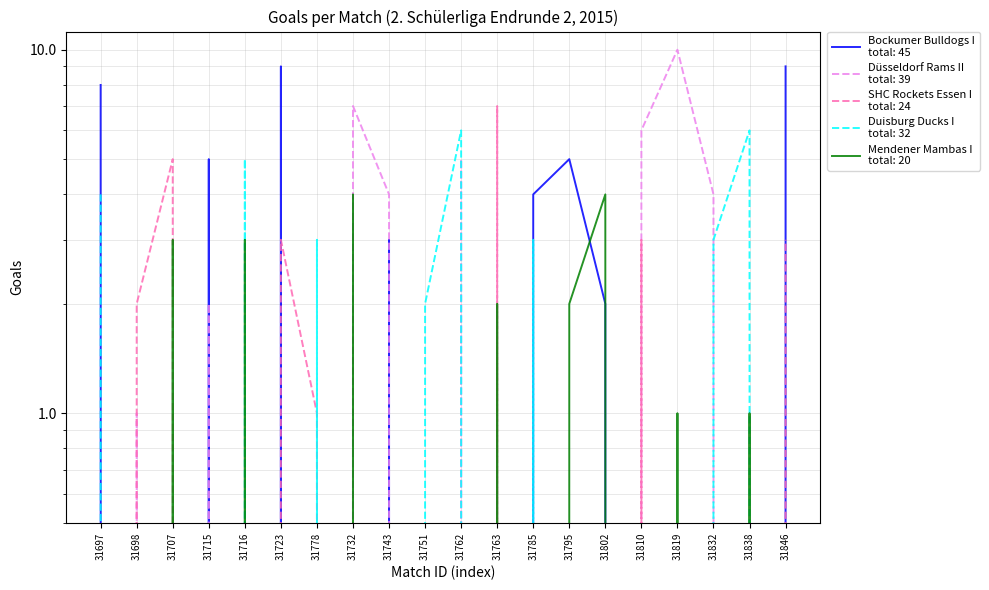

How many distinct data groups are displayed?

5